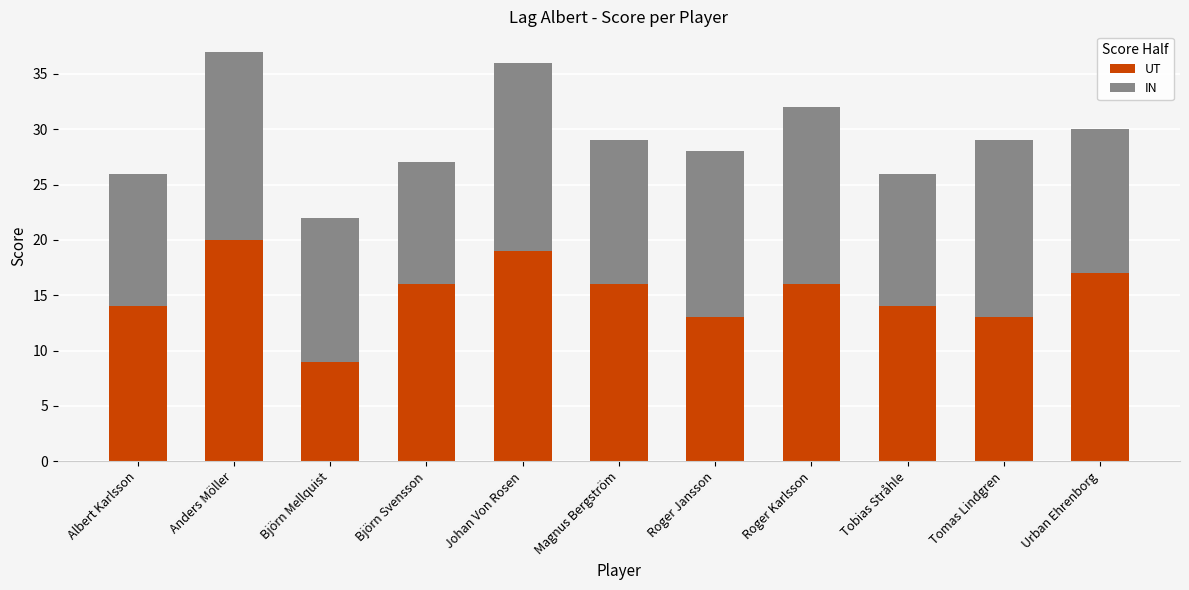

Count the number of data series in this chart.

2